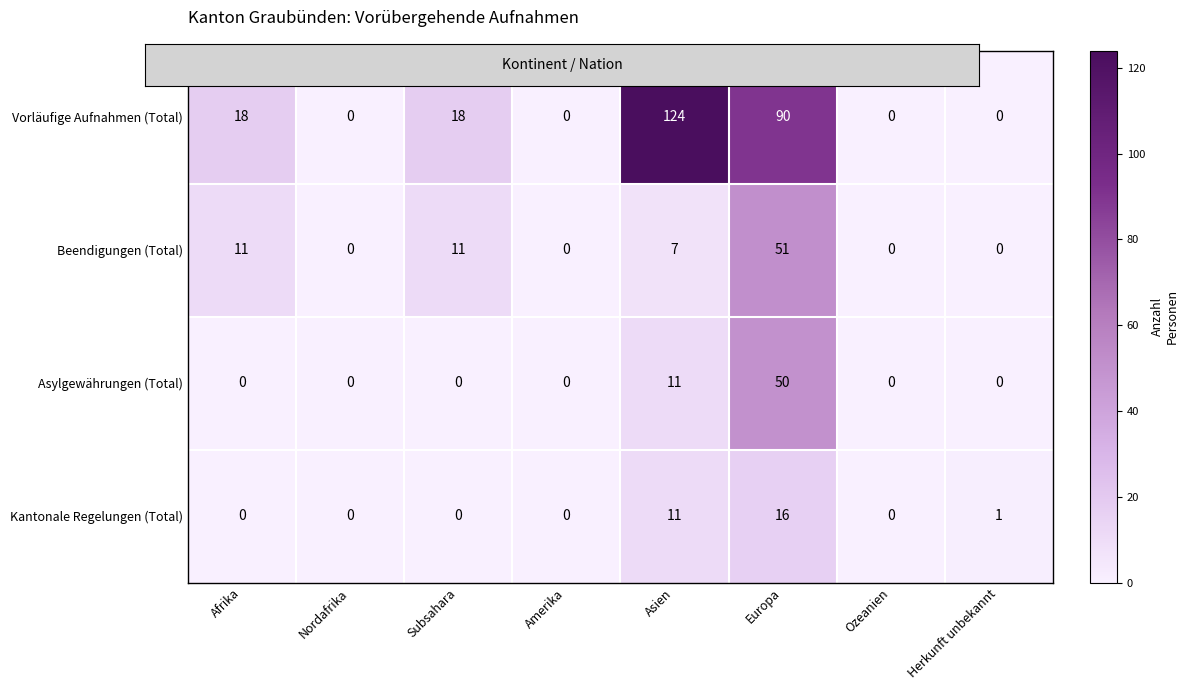

Is it true that Kantonale Regelungen (Total) equals 0 at Subsahara?

True